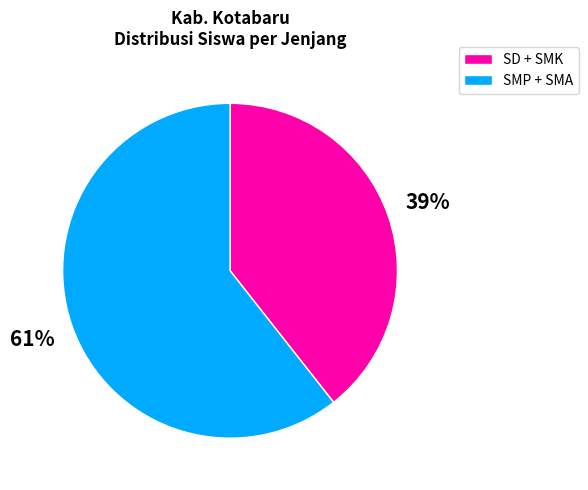

True or false: SMP + SMA accounts for 47% of the total.

False